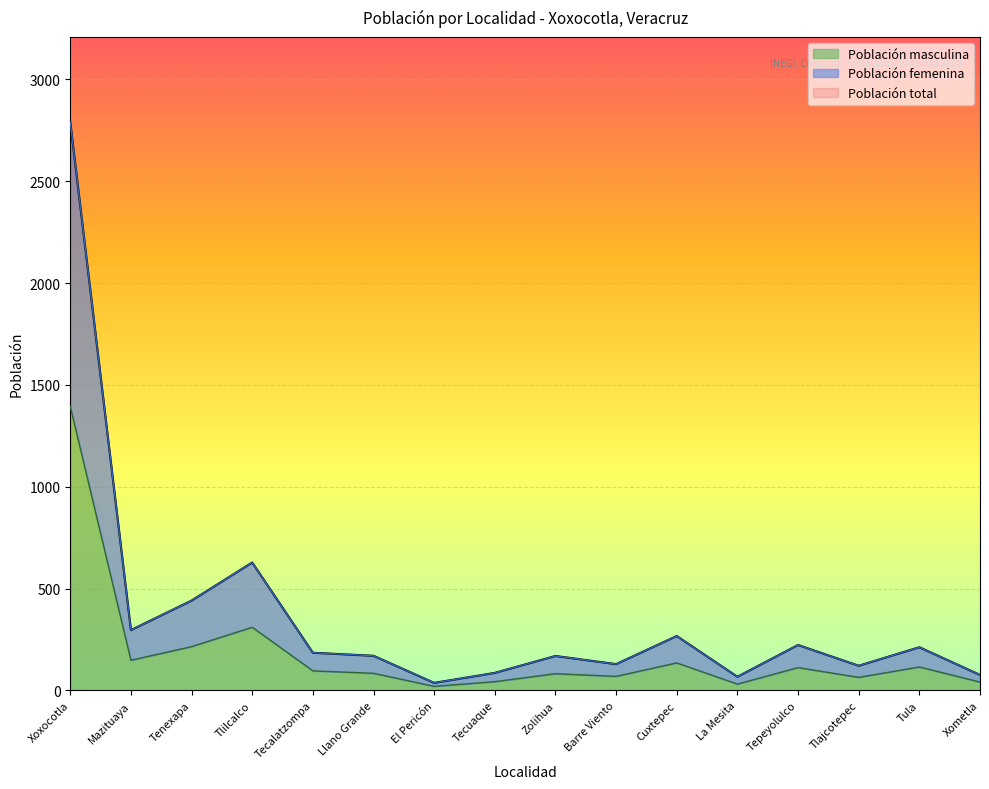

What is the maximum value shown in the chart?

2790